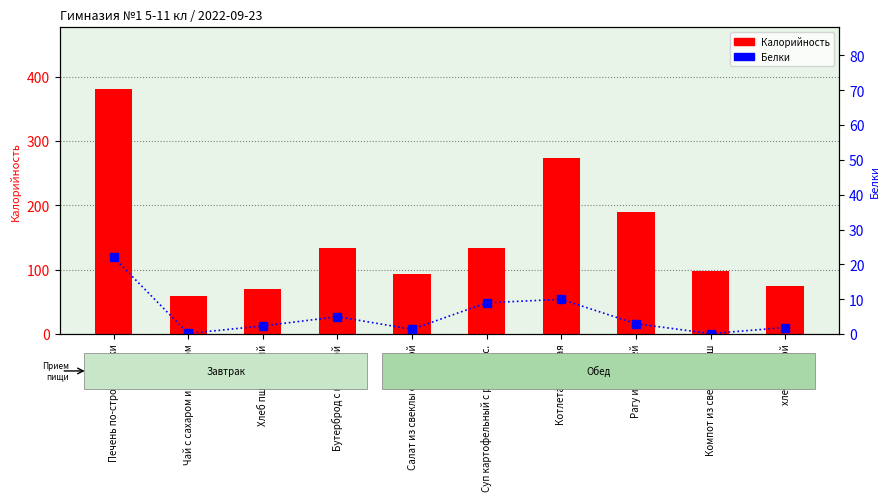

The value of Белки at Бутерброд с колбасой is 1.7. True or false?

False